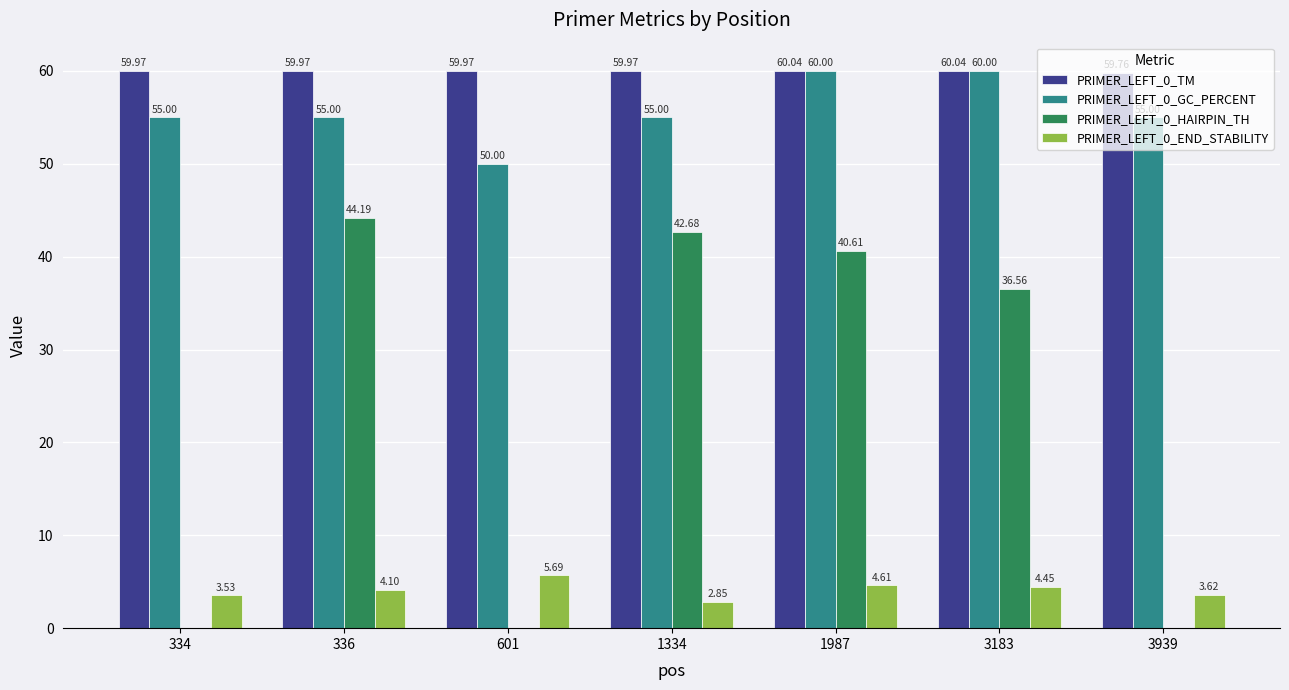

Which series has the largest total across all categories?

PRIMER_LEFT_0_TM